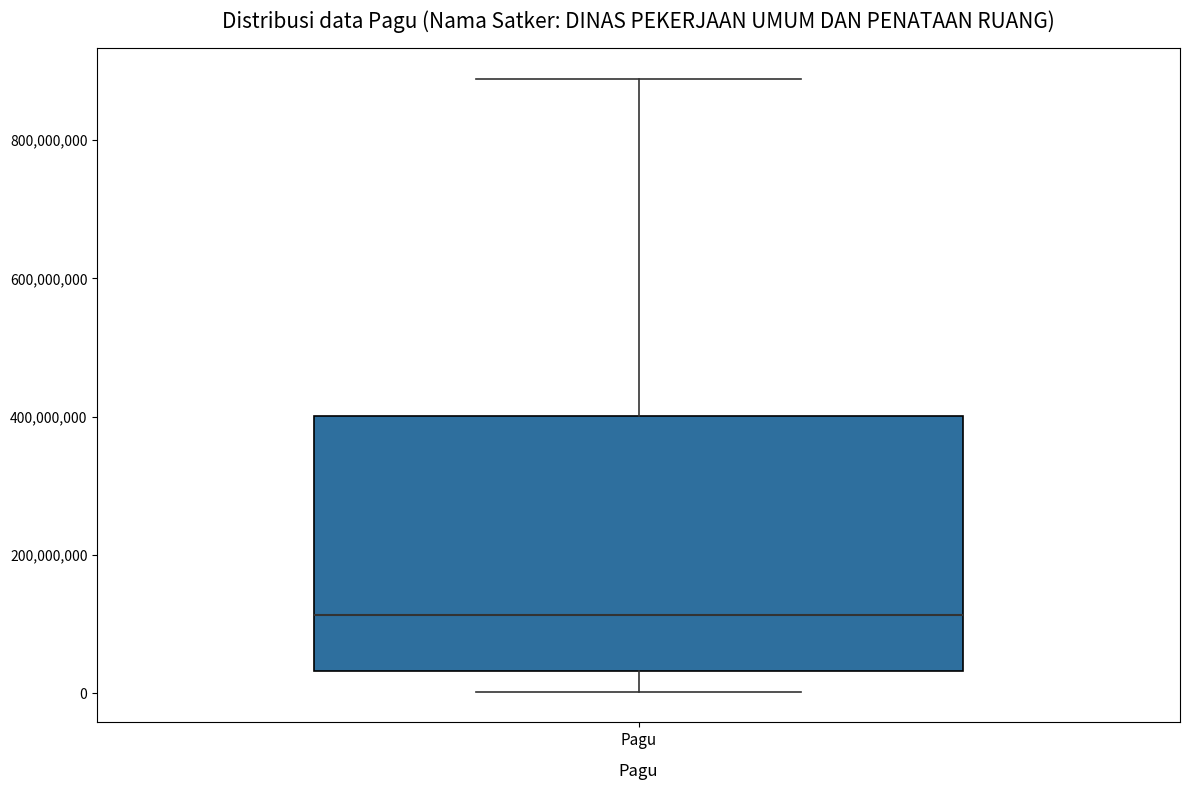

Transcribe this box plot: give where the median line is, the range the box spans, and where the two whiskers end, as read against the y-axis. The values are not printed on the chart, so give them approximately, as read against the axis.

median 120000000, box 40000000 to 400000000, whiskers 0 to 880000000